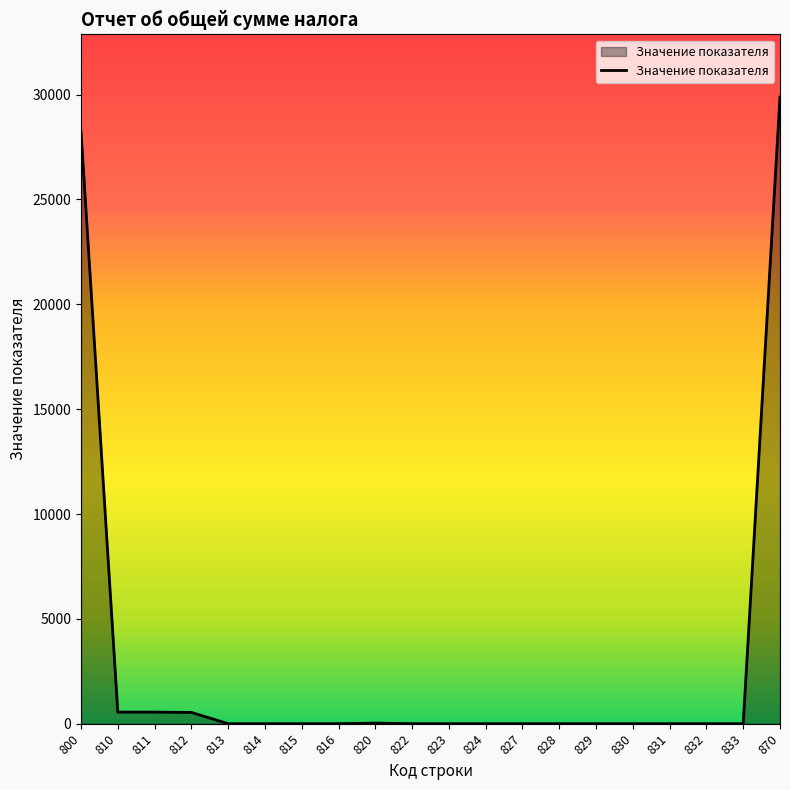

Where is the data nearest to the value 14944?

800